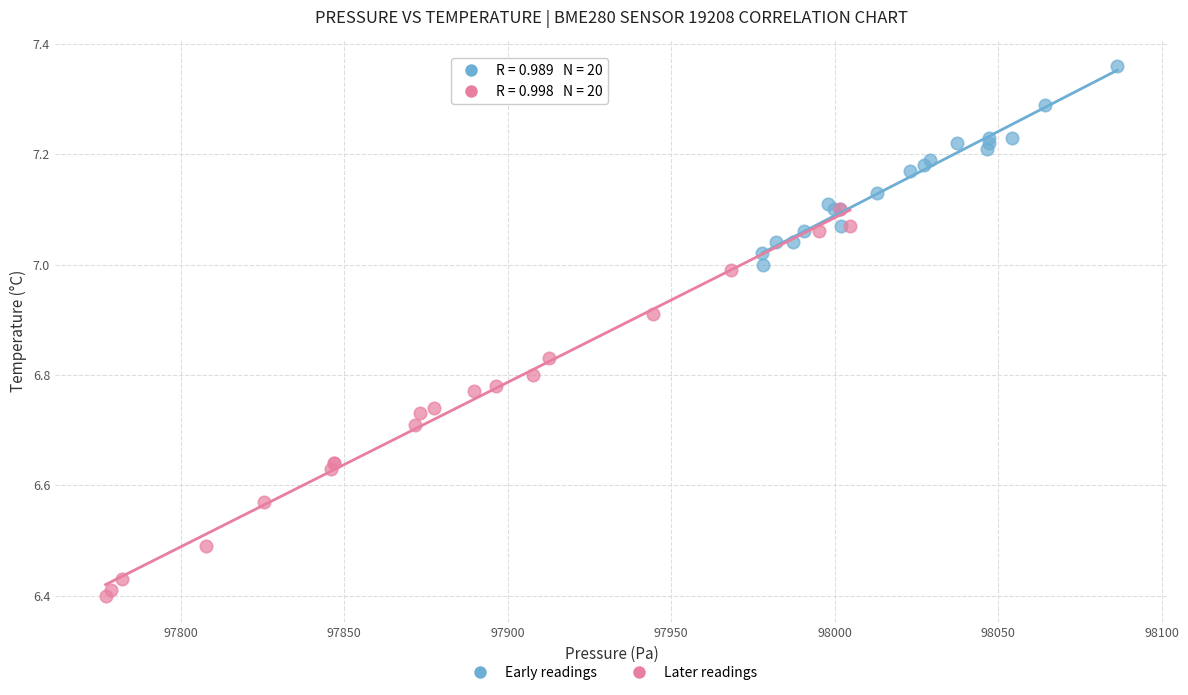

Which series has the widest spread of Y values?

Later readings